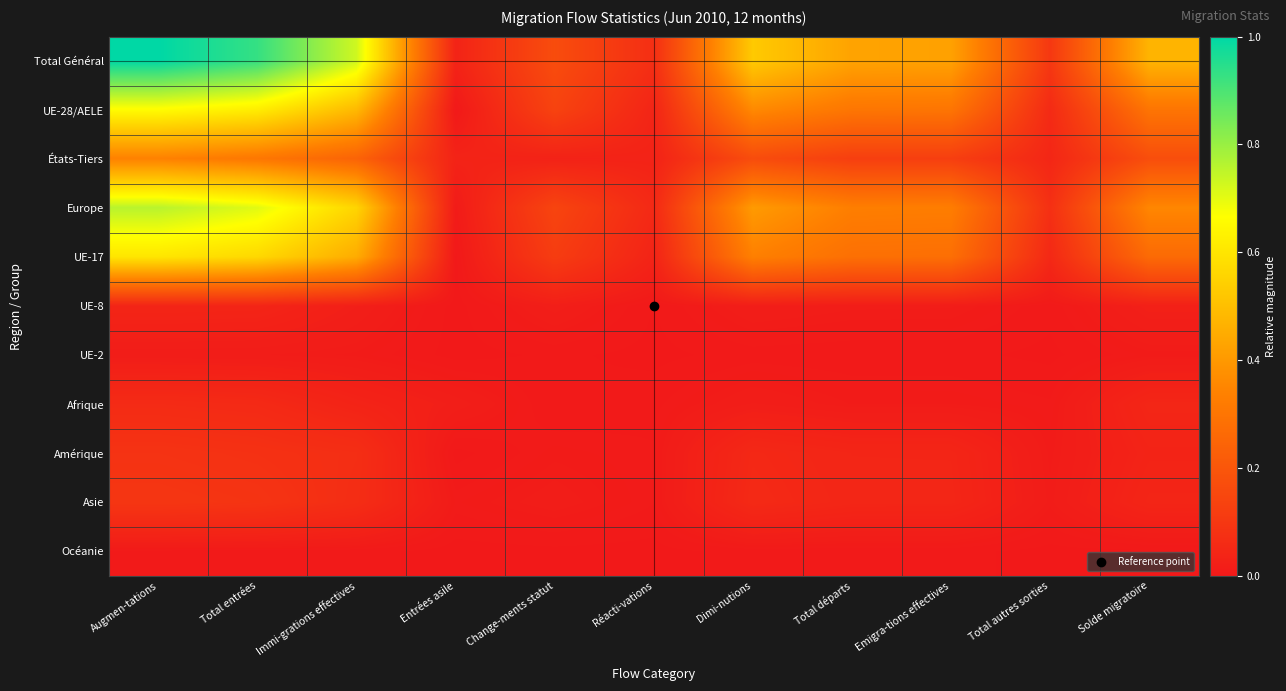

Which has a higher value, Emigra-tions effectives or Augmen-tations?

Augmen-tations